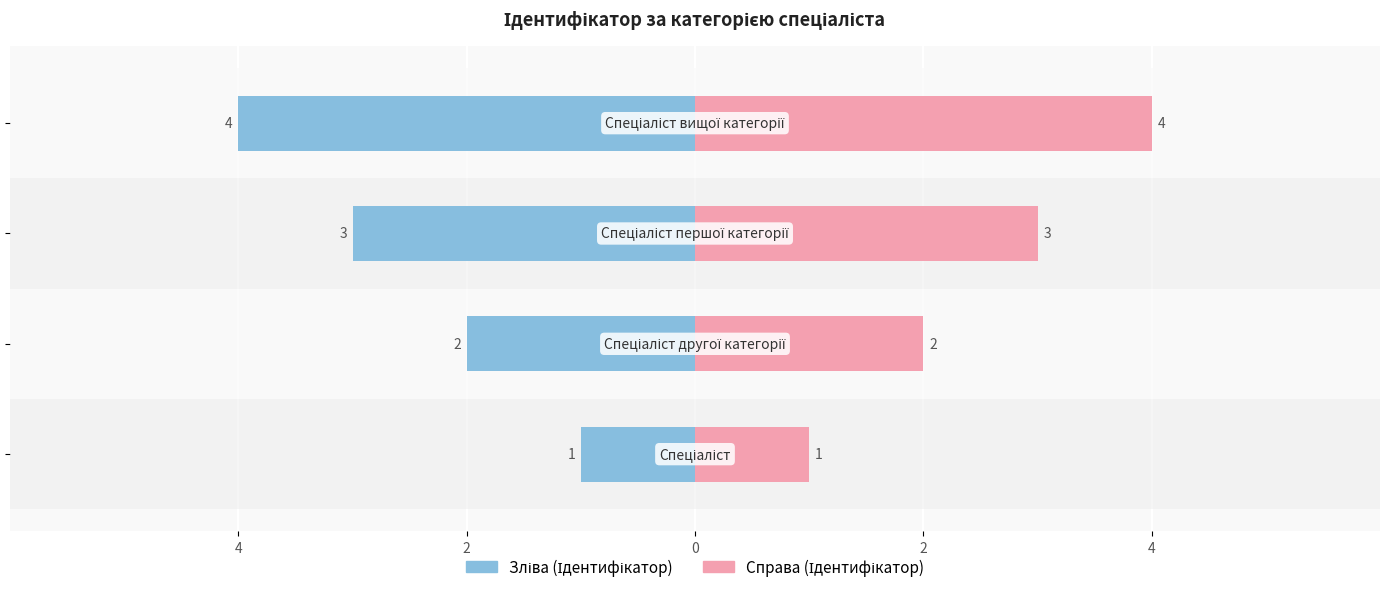

What is the difference between the maximum and minimum values in the Ідентифікатор (справа) series?

3